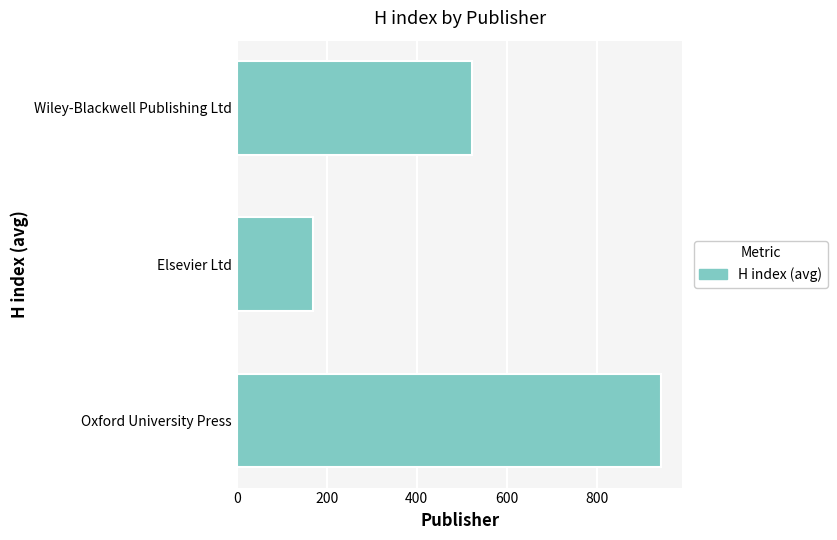

What is the ratio of the value at Wiley-Blackwell Publishing Ltd to the value at Oxford University Press?

0.6